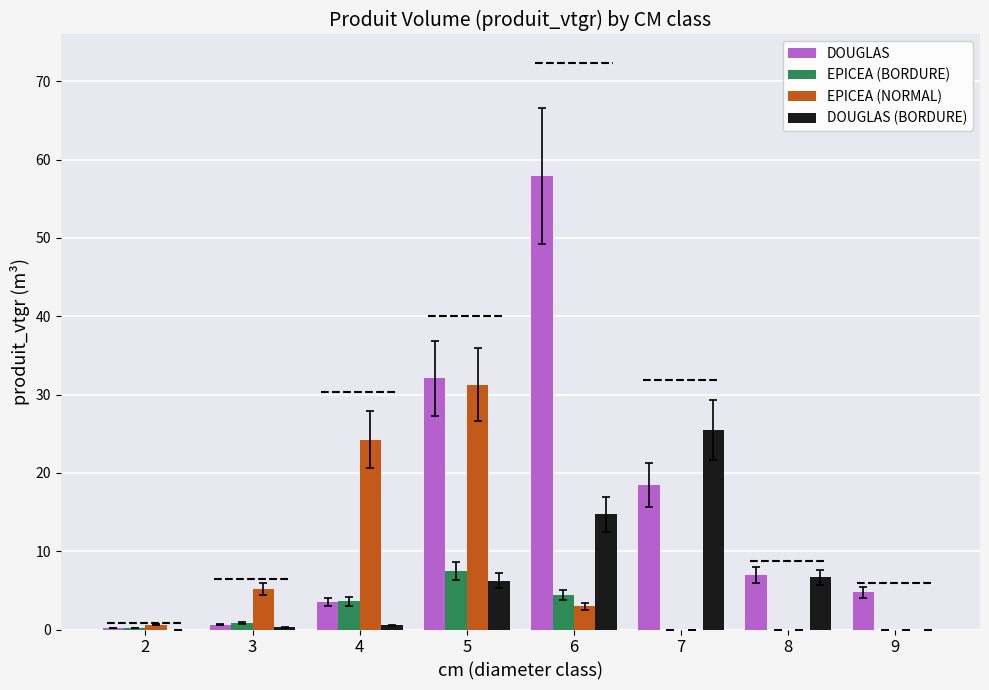

Is it true that DOUGLAS (BORDURE) equals 0.5 at 4?

True